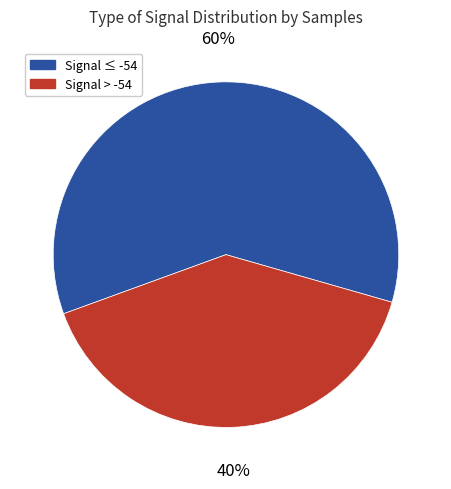

Approximately how many times larger is the value at Signal > -54 compared to Signal ≤ -54?

0.7